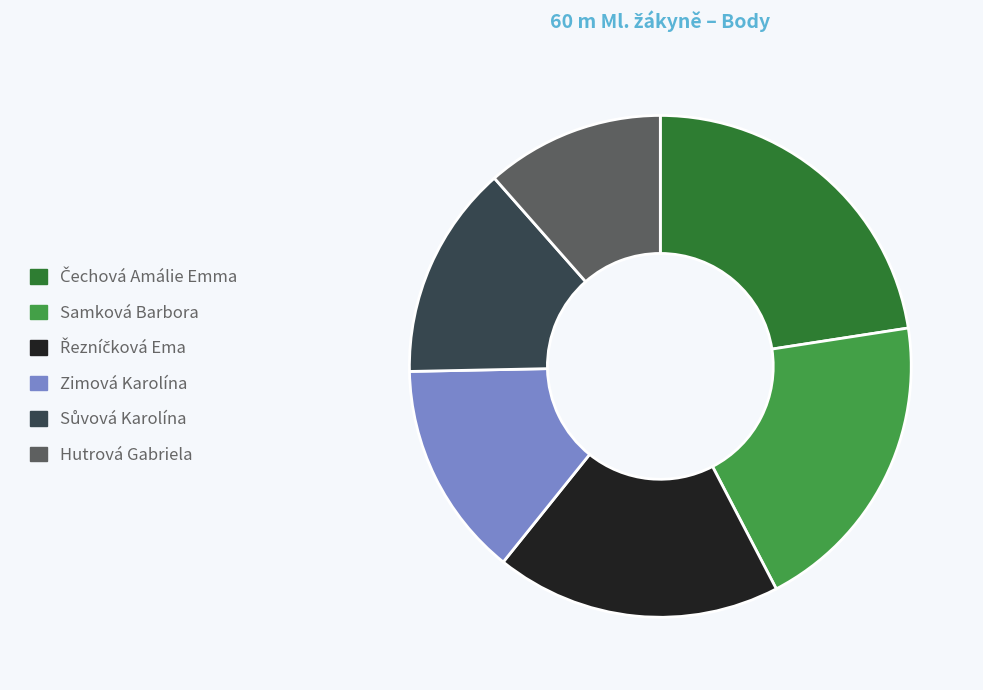

What is the ratio of the value at Hutrová Gabriela to the value at Zimová Karolína?

0.8